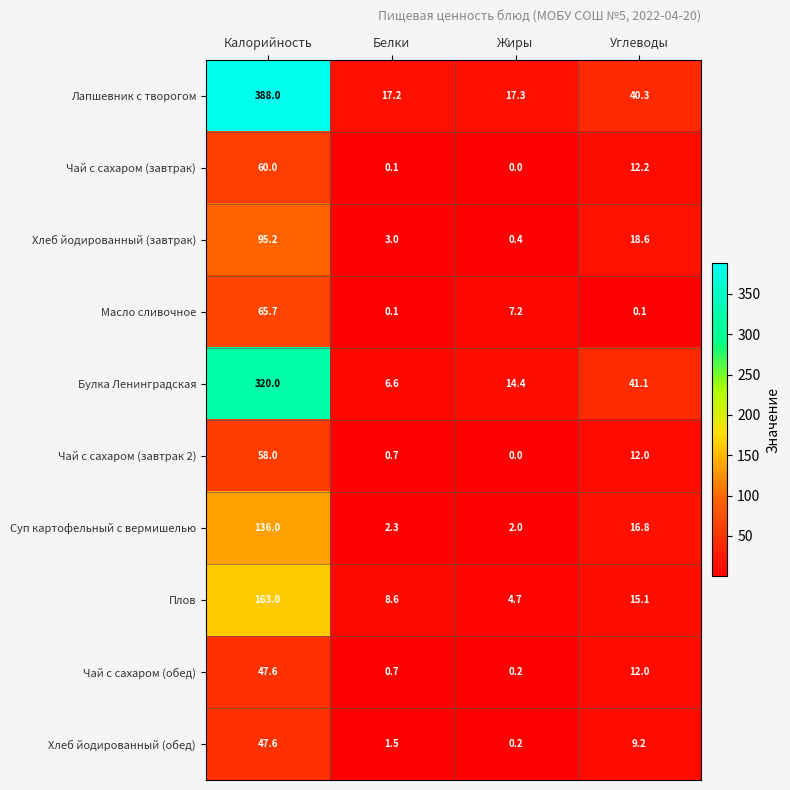

The Плов series shows 8.6 at Белки. True or false?

True